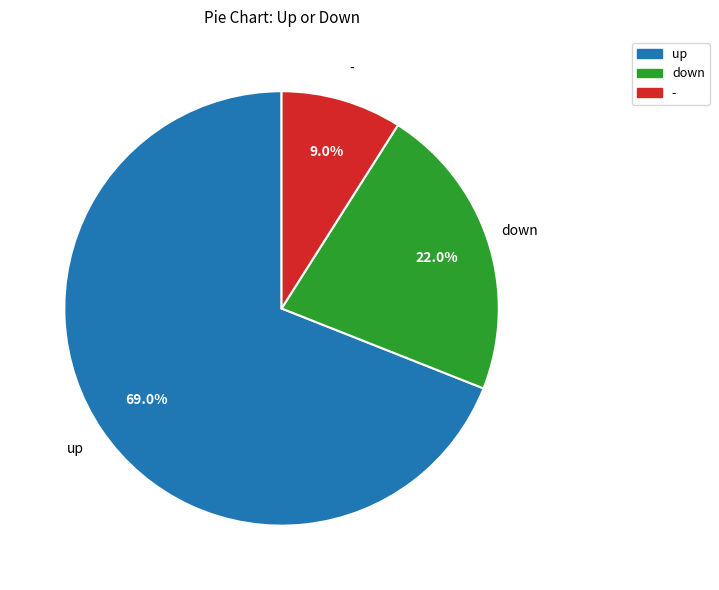

Is there a majority slice in this chart?

Yes